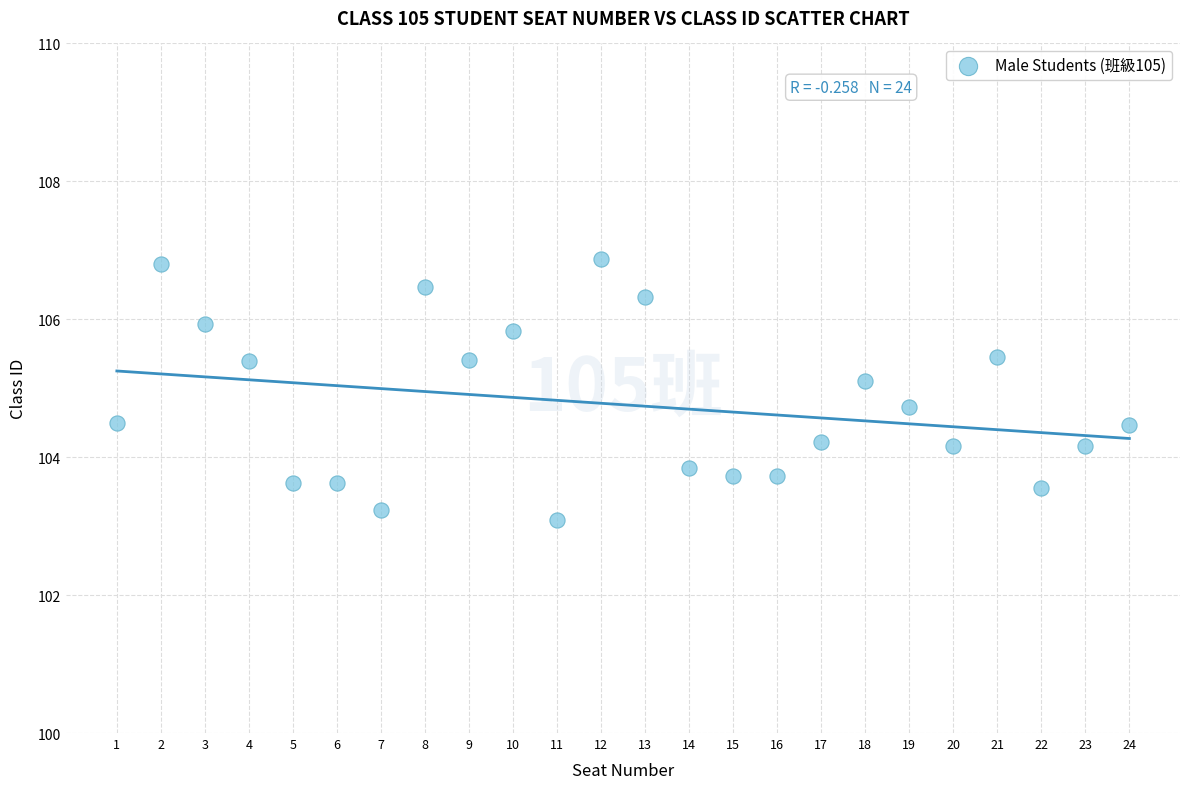

What is the range of Y values (max minus min)?

3.8